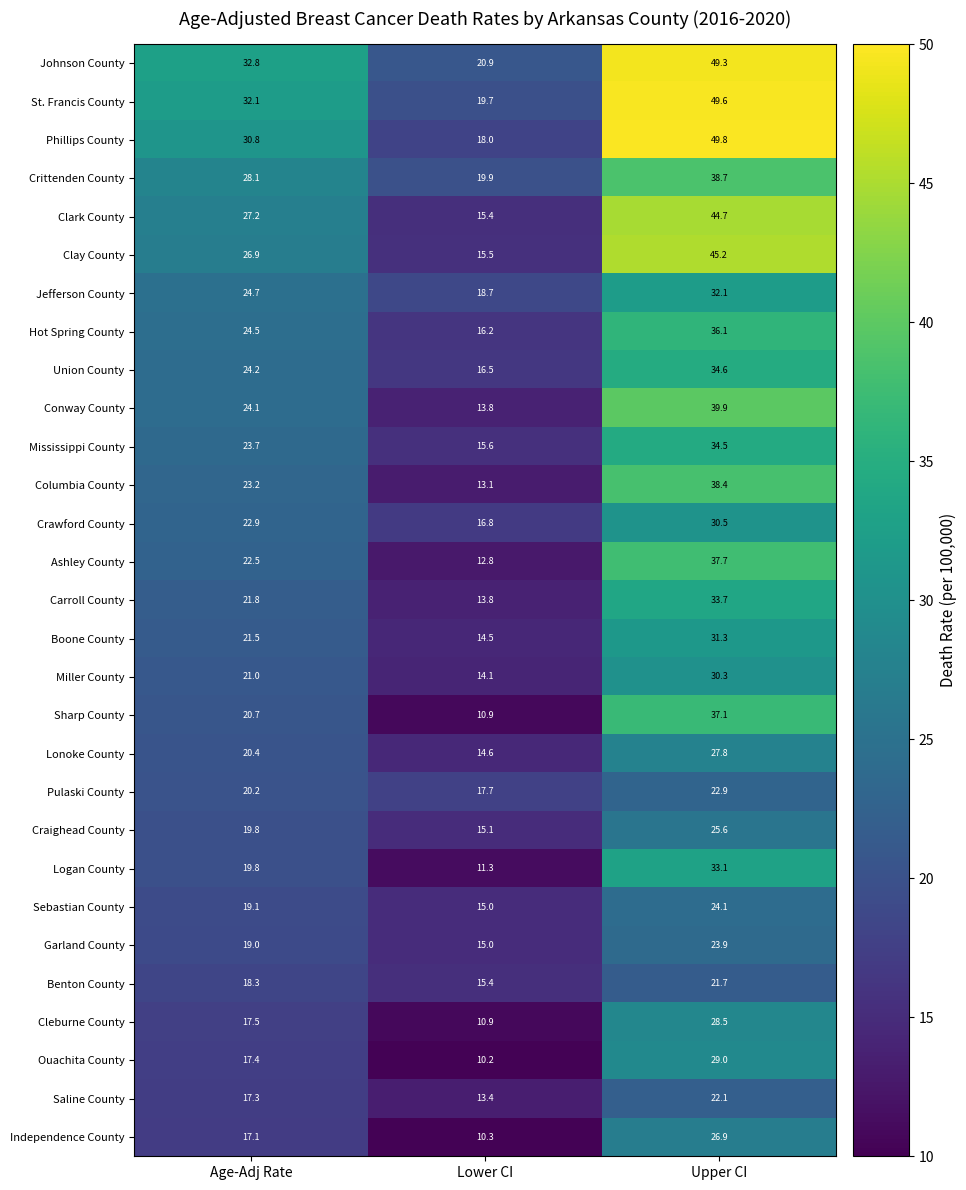

At which category does the chart reach its minimum across all series?

Lower CI